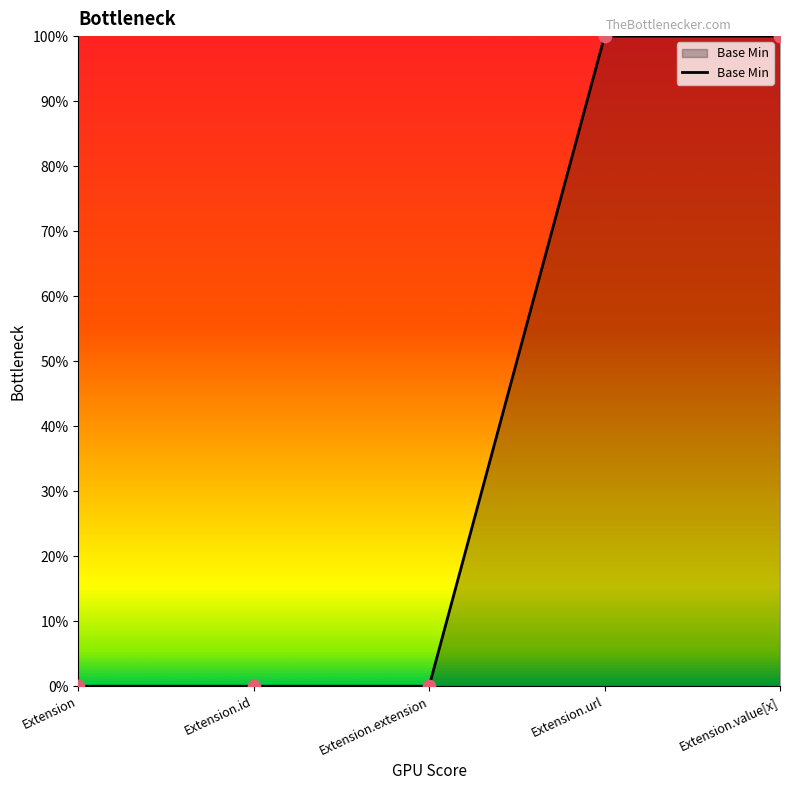

Between Extension.id and Extension, which is larger?

Extension.id